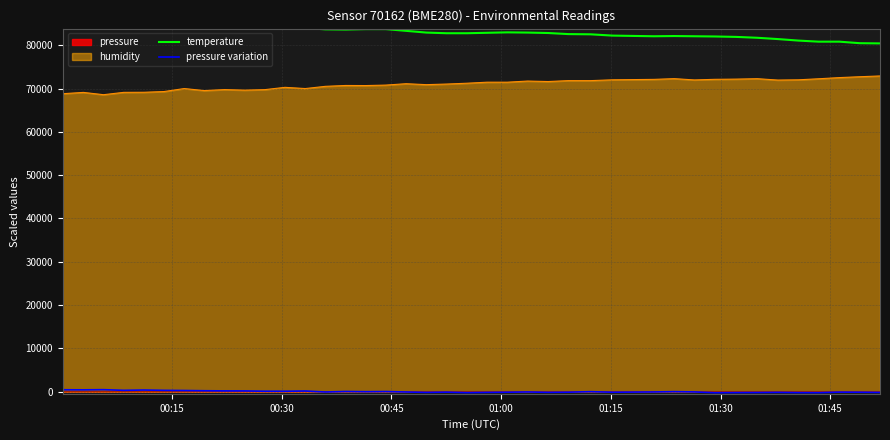

What position from the left is 00:15?

1